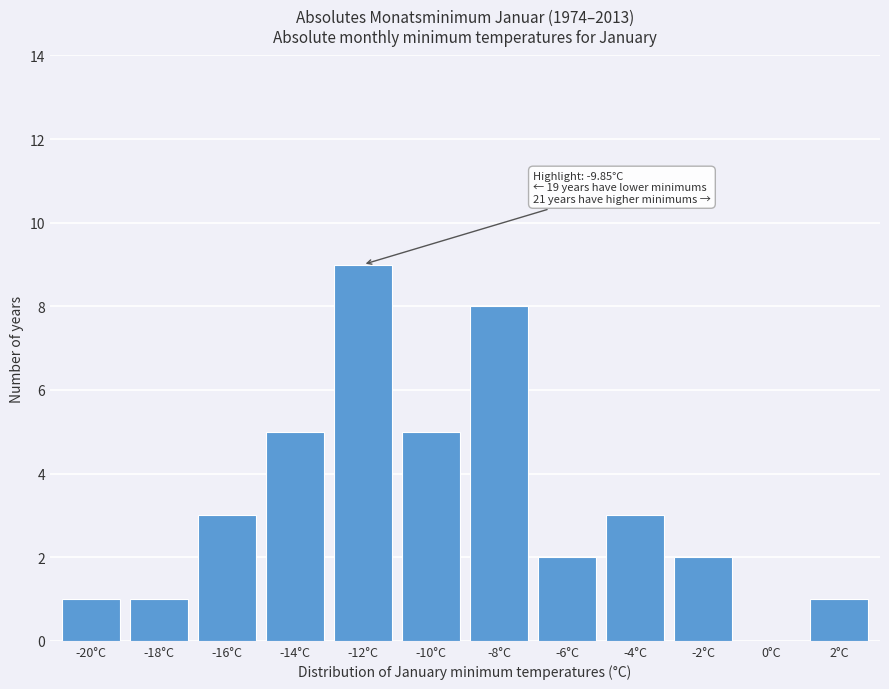

Reading right to left, what are all the values shown in this chart?

2°C=1	0°C=0	-2°C=2	-4°C=3	-6°C=2	-8°C=8	-10°C=5	-12°C=9	-14°C=5	-16°C=3	-18°C=1	-20°C=1